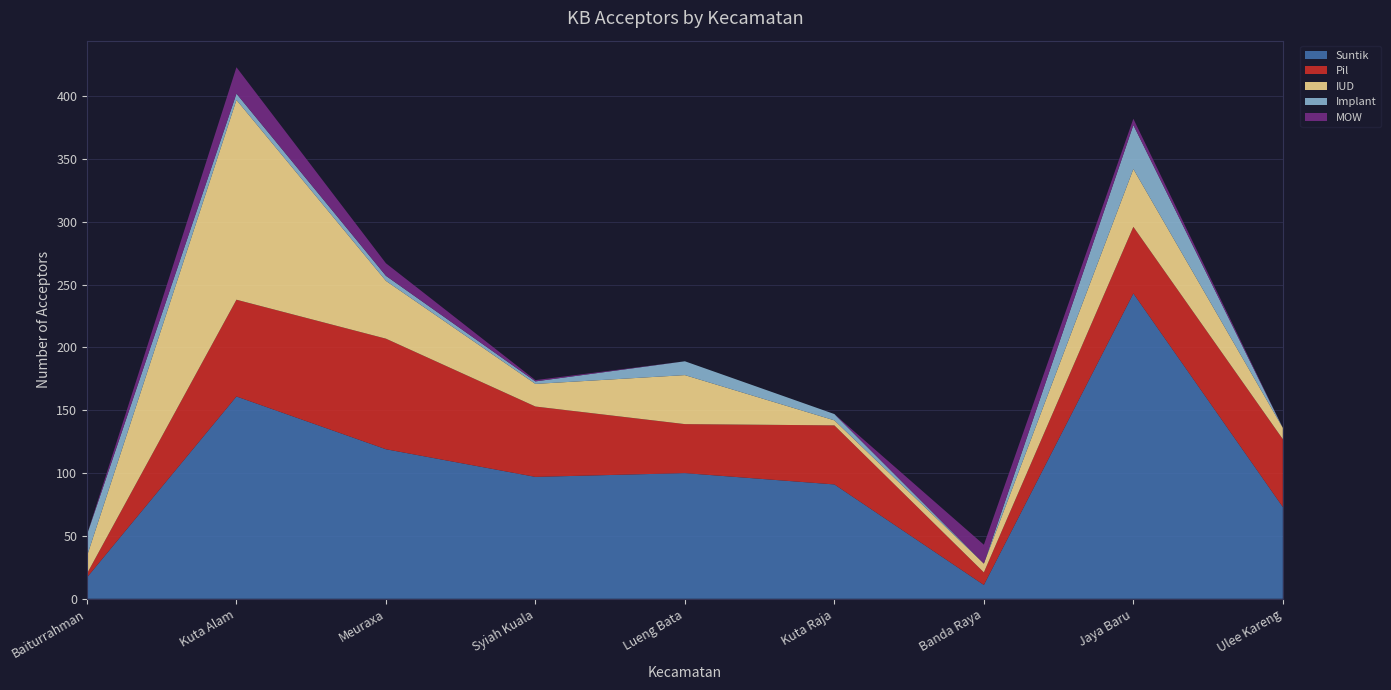

Reading right to left, list all the values displayed in this chart.

Suntik: Ulee Kareng=73	Jaya Baru=243	Banda Raya=11	Kuta Raja=91	Lueng Bata=100	Syiah Kuala=97	Meuraxa=119	Kuta Alam=161	Baiturrahman=17
Pil: Ulee Kareng=54	Jaya Baru=53	Banda Raya=10	Kuta Raja=47	Lueng Bata=39	Syiah Kuala=56	Meuraxa=88	Kuta Alam=77	Baiturrahman=3
IUD: Ulee Kareng=9	Jaya Baru=46	Banda Raya=7	Kuta Raja=4	Lueng Bata=39	Syiah Kuala=18	Meuraxa=46	Kuta Alam=159	Baiturrahman=14
Implant: Ulee Kareng=0	Jaya Baru=35	Banda Raya=0	Kuta Raja=5	Lueng Bata=11	Syiah Kuala=2	Meuraxa=4	Kuta Alam=5	Baiturrahman=17
MOW: Ulee Kareng=0	Jaya Baru=5	Banda Raya=15	Kuta Raja=0	Lueng Bata=0	Syiah Kuala=1	Meuraxa=10	Kuta Alam=21	Baiturrahman=0